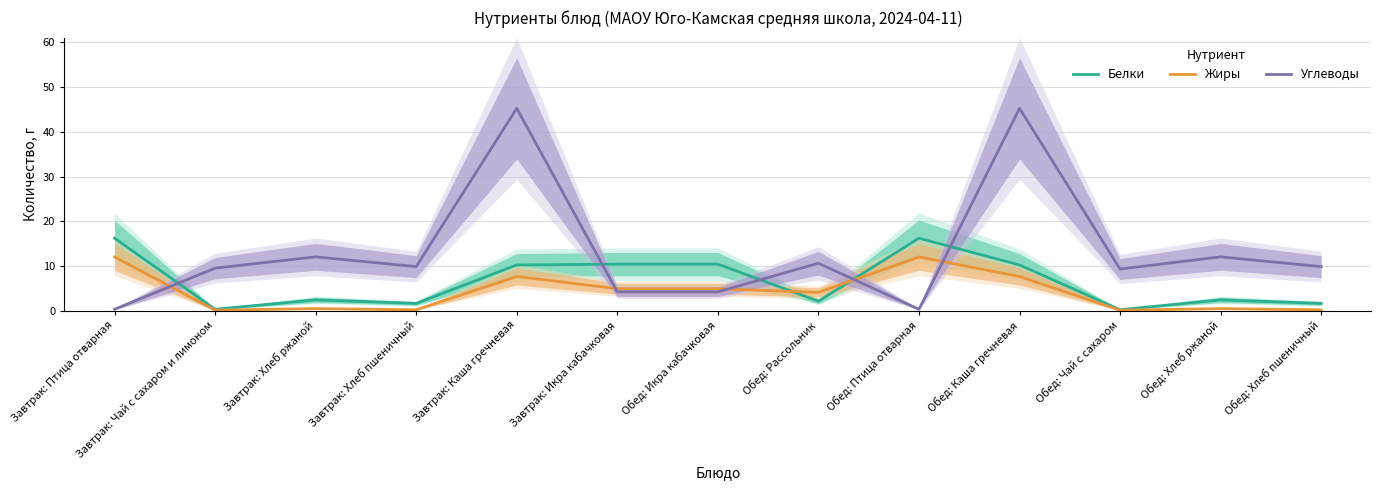

Which series has the largest range (max minus min)?

Углеводы